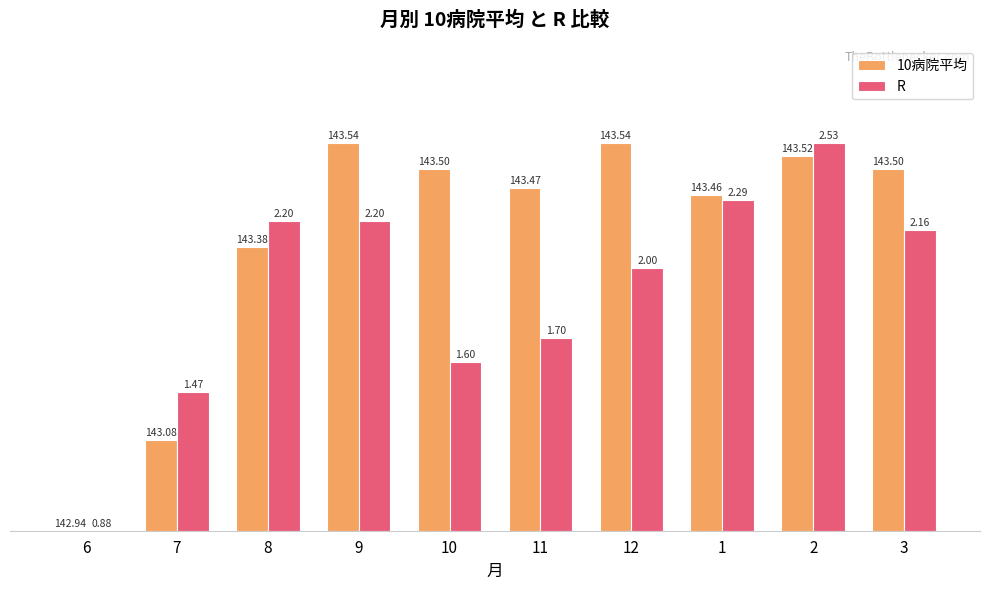

What is the total value across all series at 2?

196.7